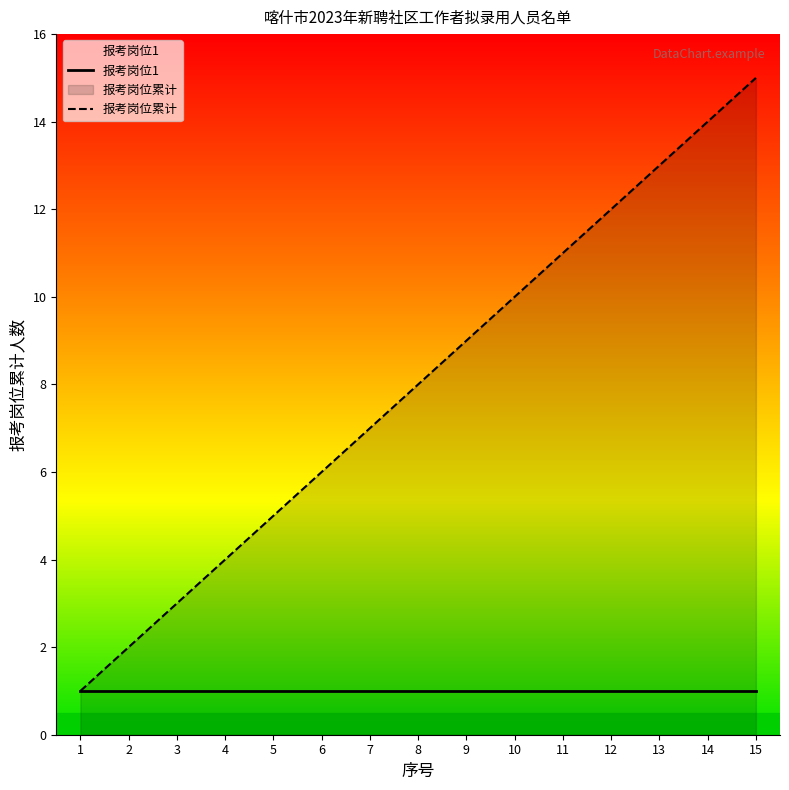

What is the minimum value shown in the chart?

1